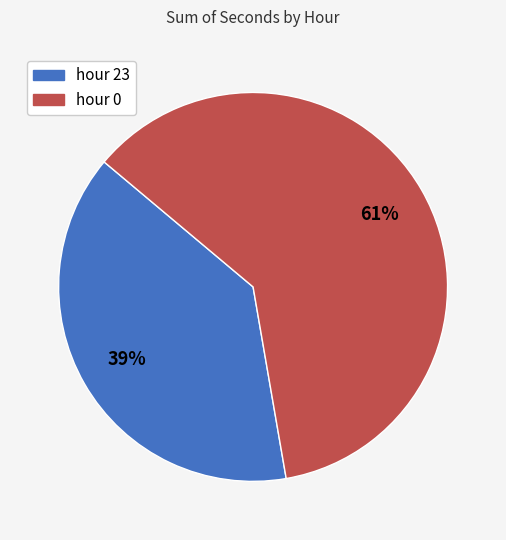

Rank the categories by value from lowest to highest.

hour 23, hour 0